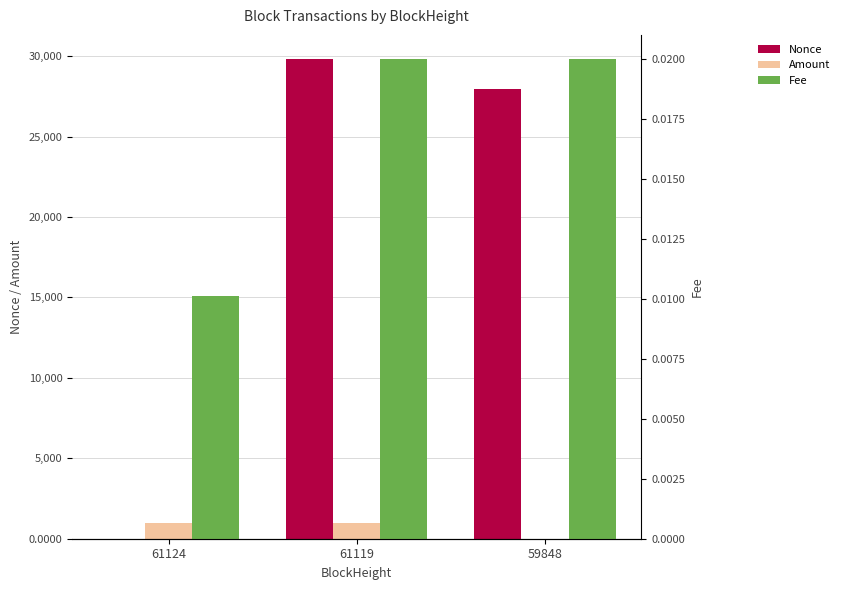

Rank the series by their maximum value, from lowest to highest.

Fee, Amount, Nonce